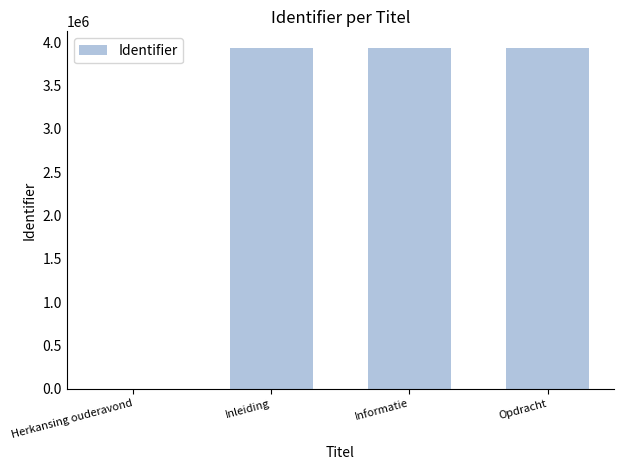

The chart shows a value of 3928017 at Opdracht. True or false?

True